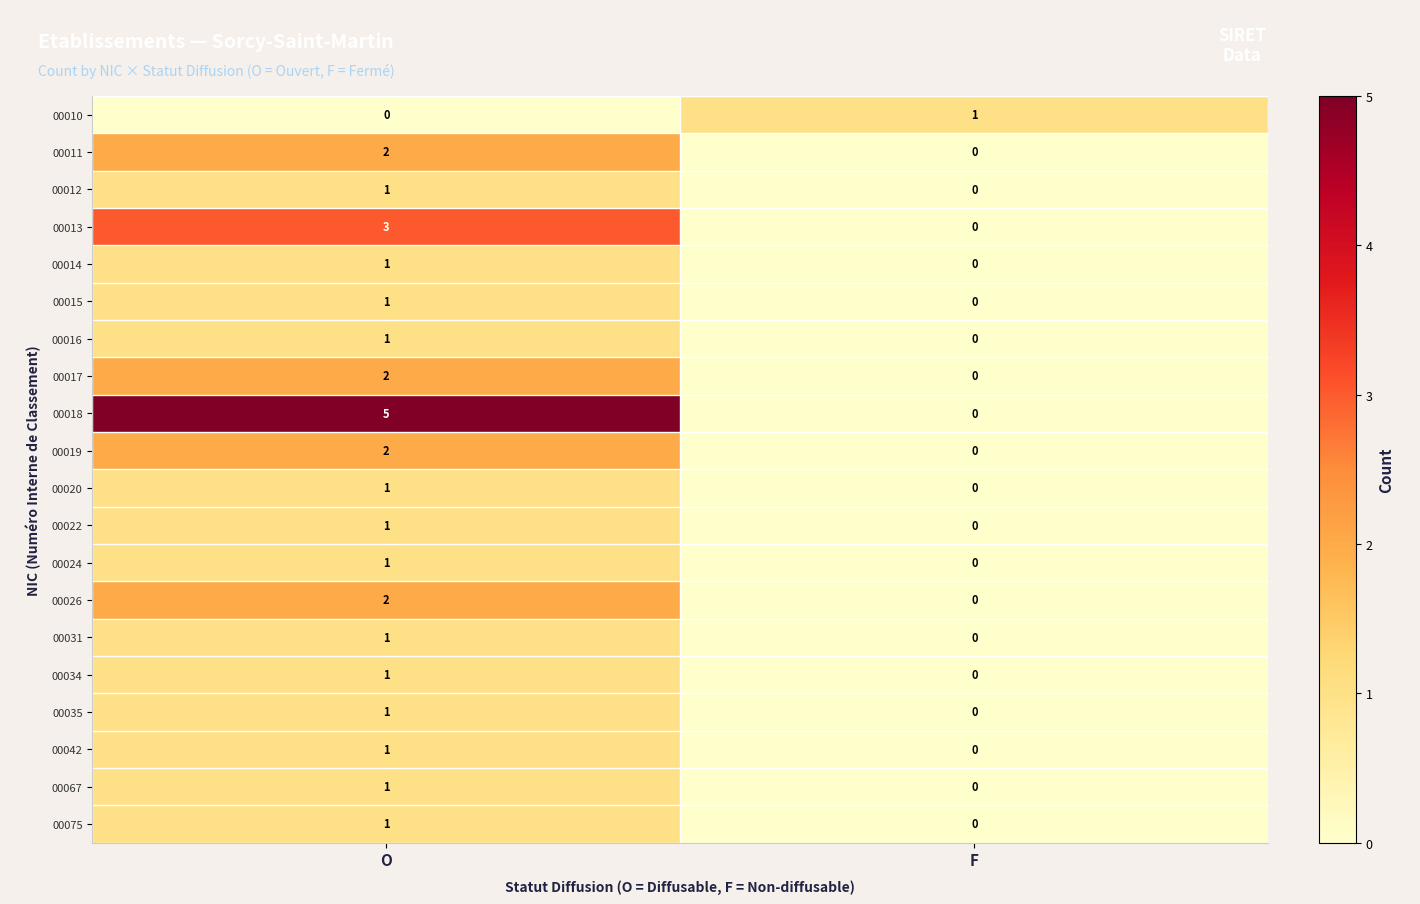

At which category is the sum across all series the highest?

O